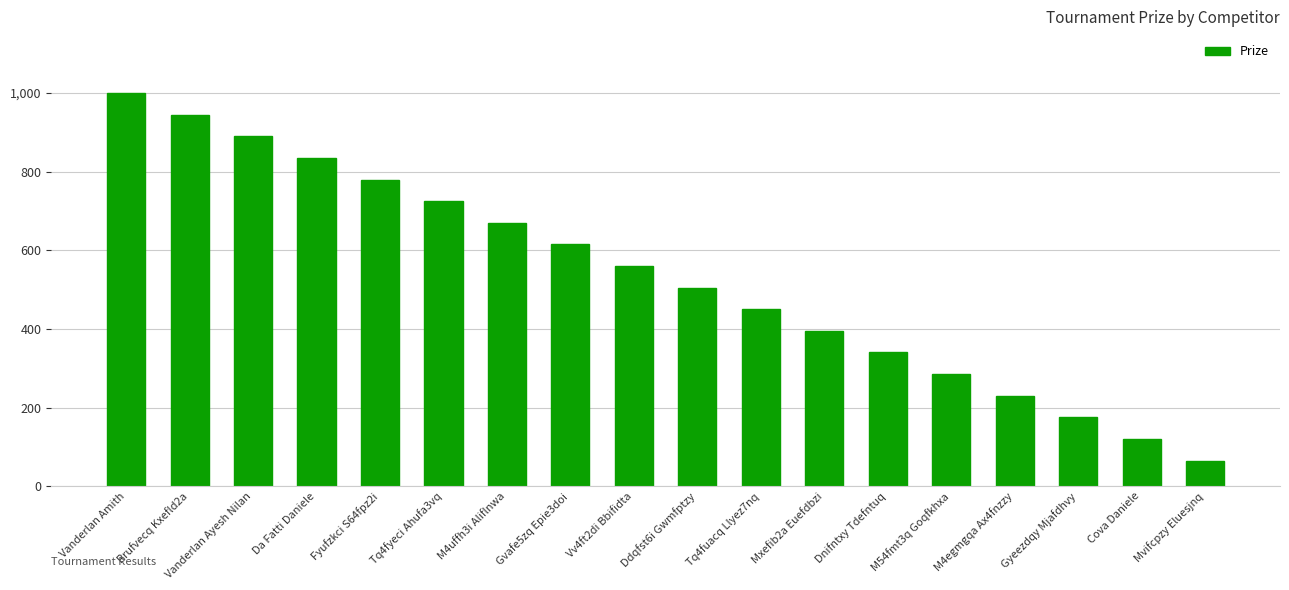

True or false: the data shows 591 at Dnifntxy Tdefntuq.

False